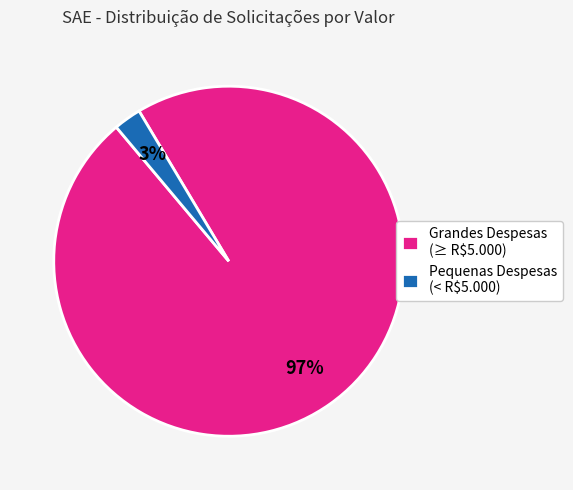

To the nearest percent, what portion does Grandes Despesas (≥ R$5.000) represent?

97%